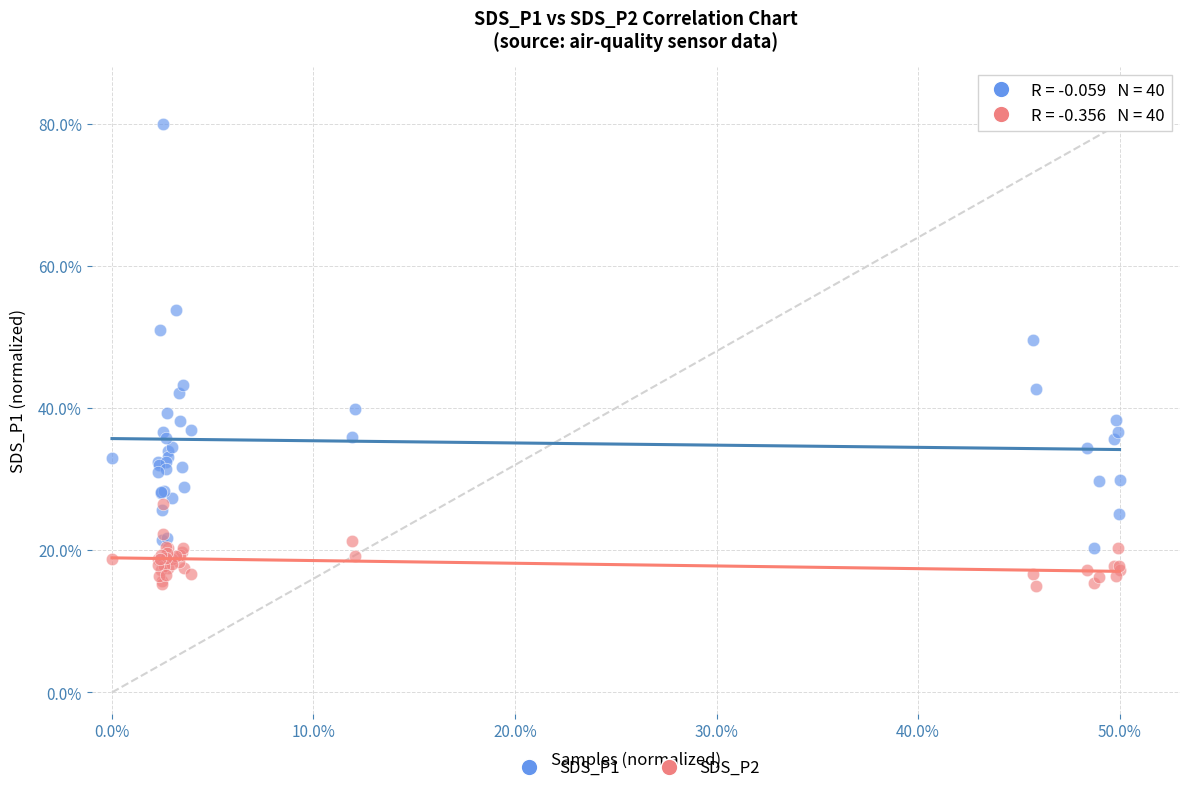

Which series reaches the maximum Y coordinate?

SDS_P1